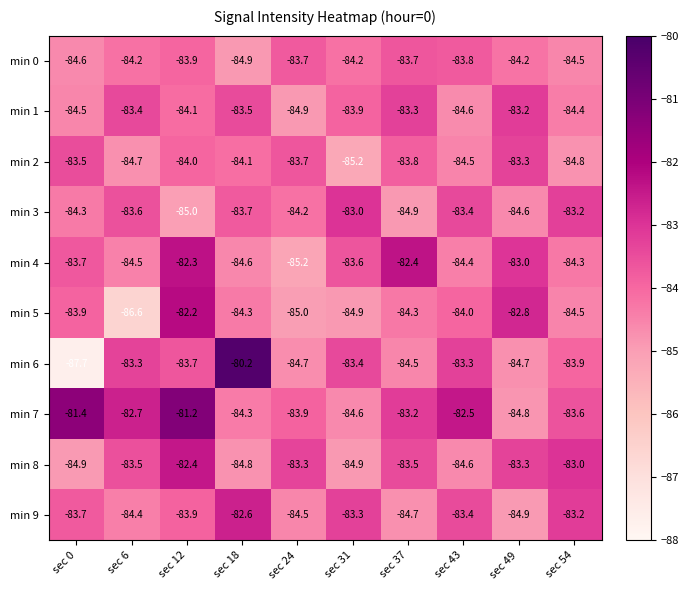

What is the spread (max minus min) of values at sec 54?

1.8